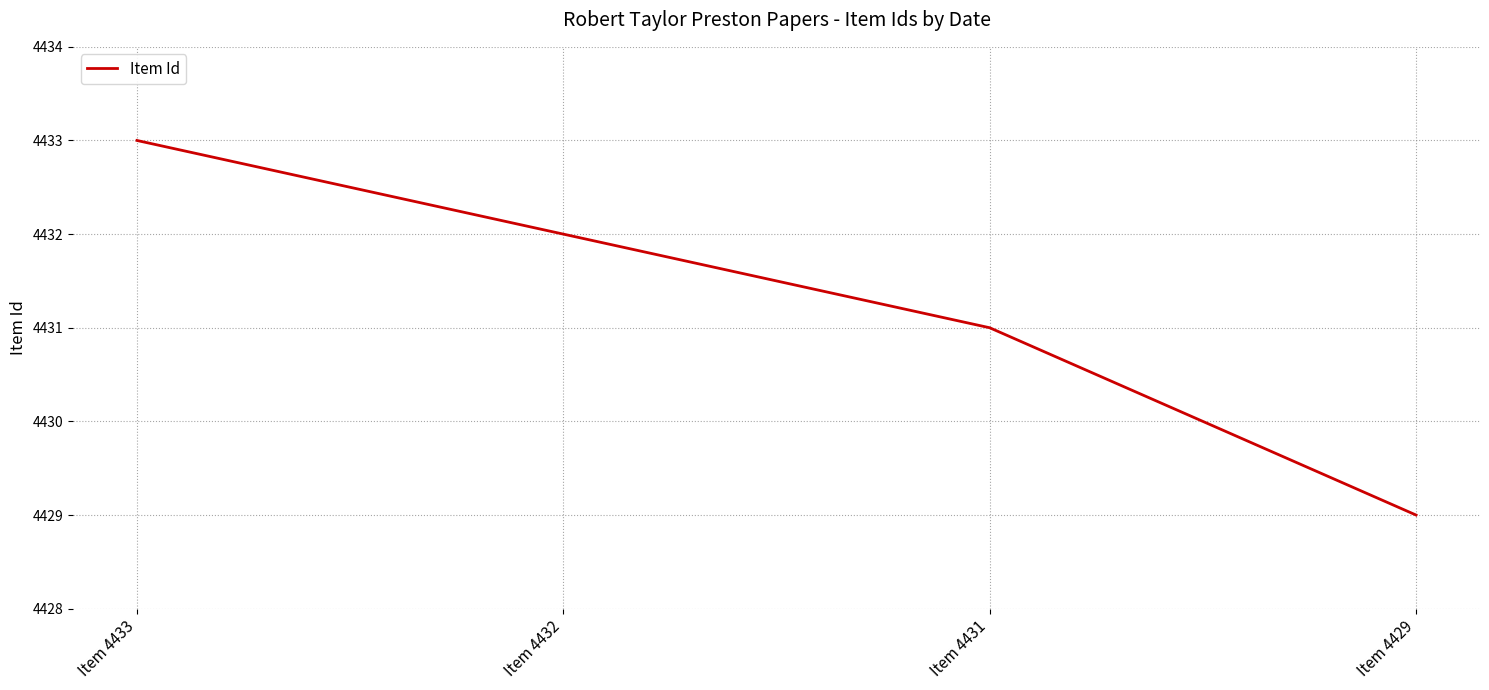

The chart shows a value of 4431 at Item 4431. True or false?

True